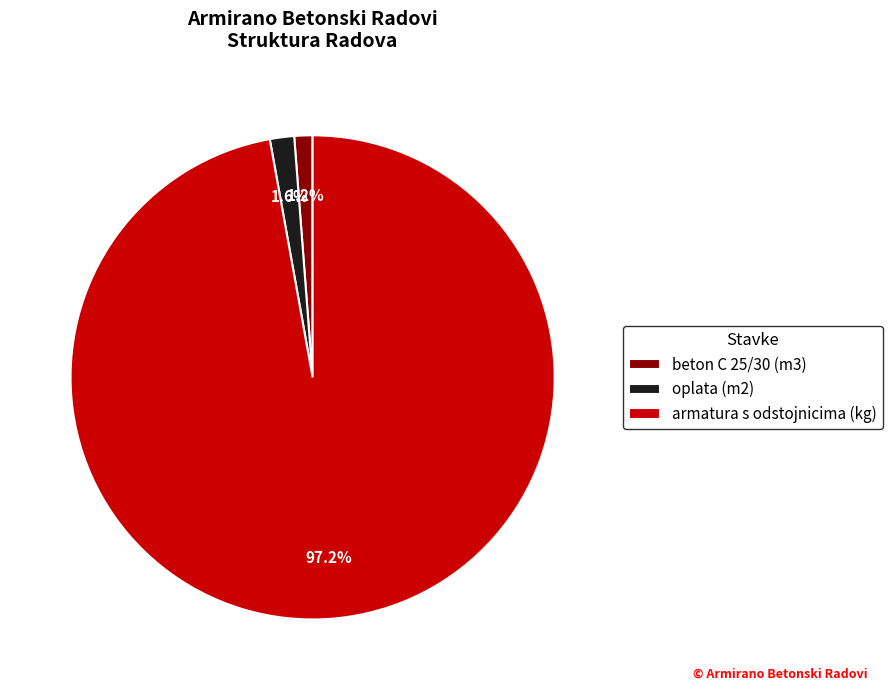

To the nearest percent, what is the difference between the largest and smallest slice percentages?

96%